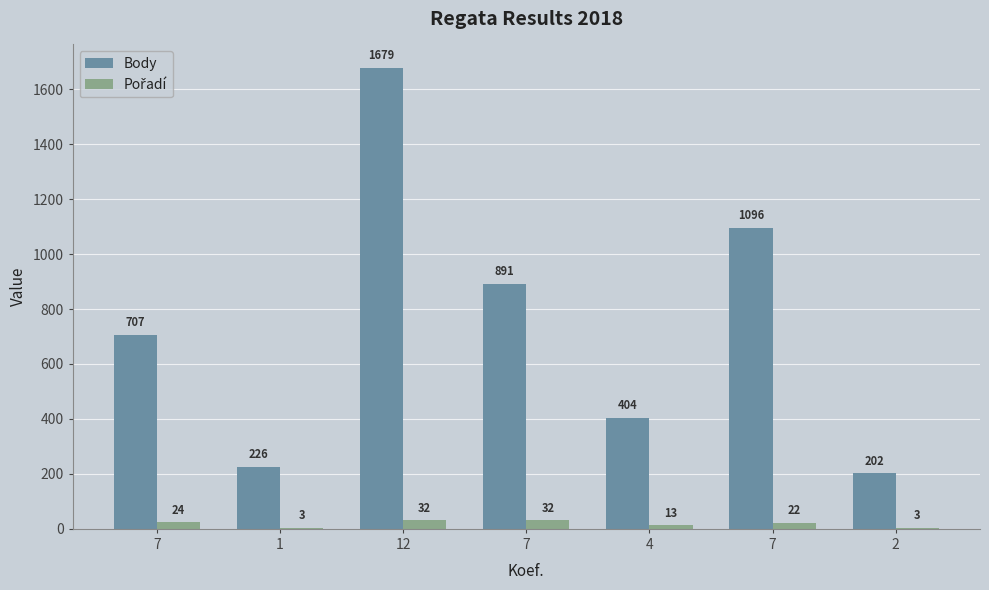

What is the difference between the maximum and minimum values in the Pořadí series?

29